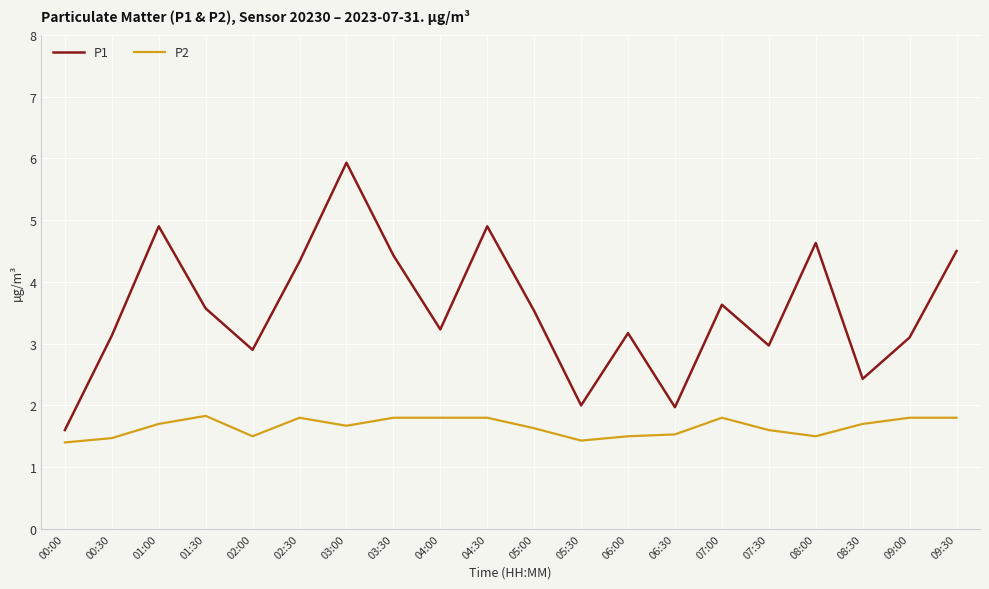

What position from the right is 03:00?

14